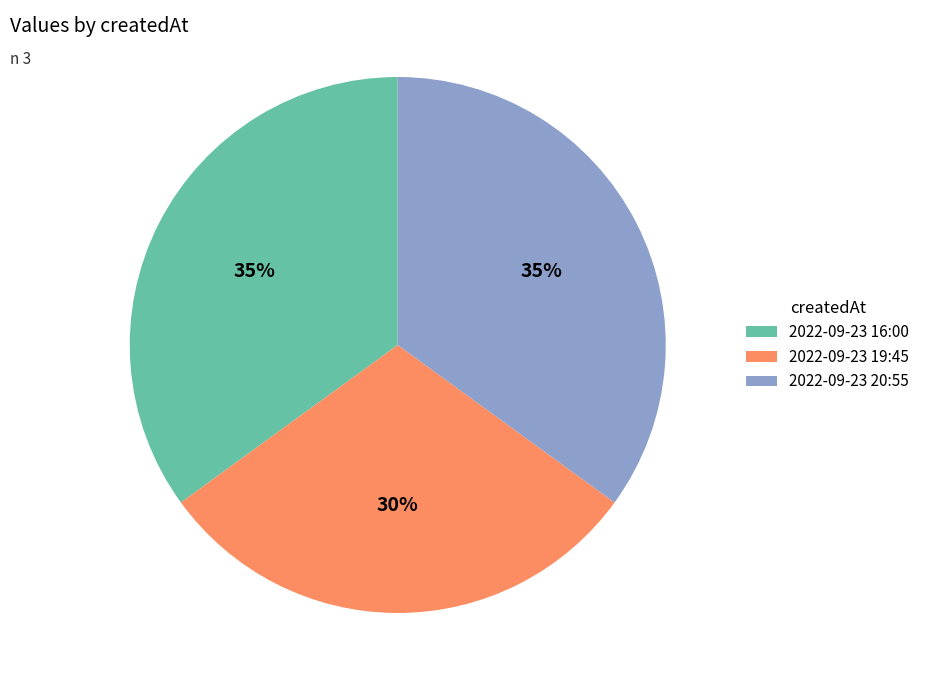

Approximately how many times larger is the value at 2022-09-23 20:55 compared to 2022-09-23 19:45?

1.2